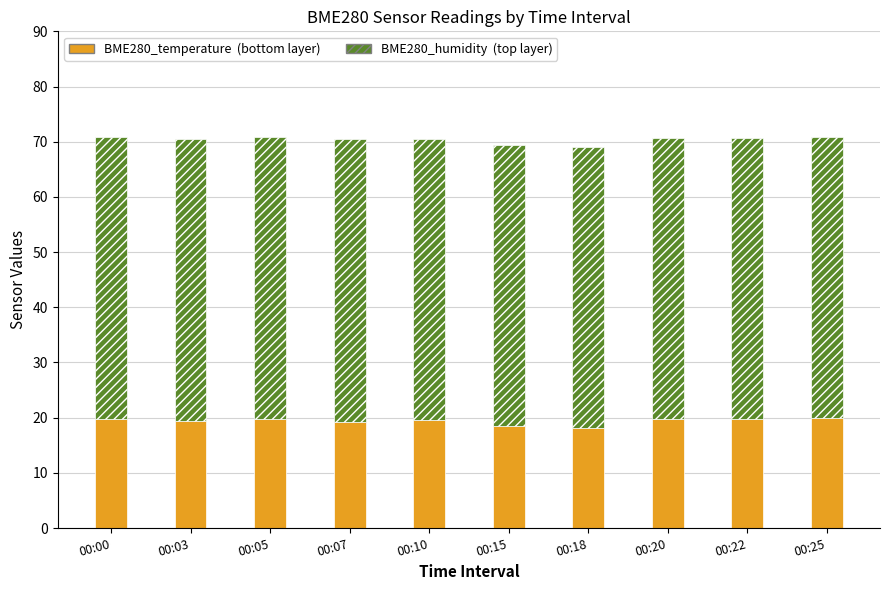

How many bars are there in total?

10